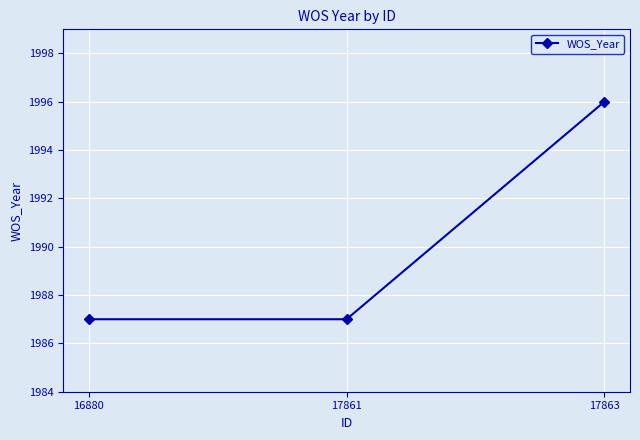

What is the value of the 2nd point from the left?

1987